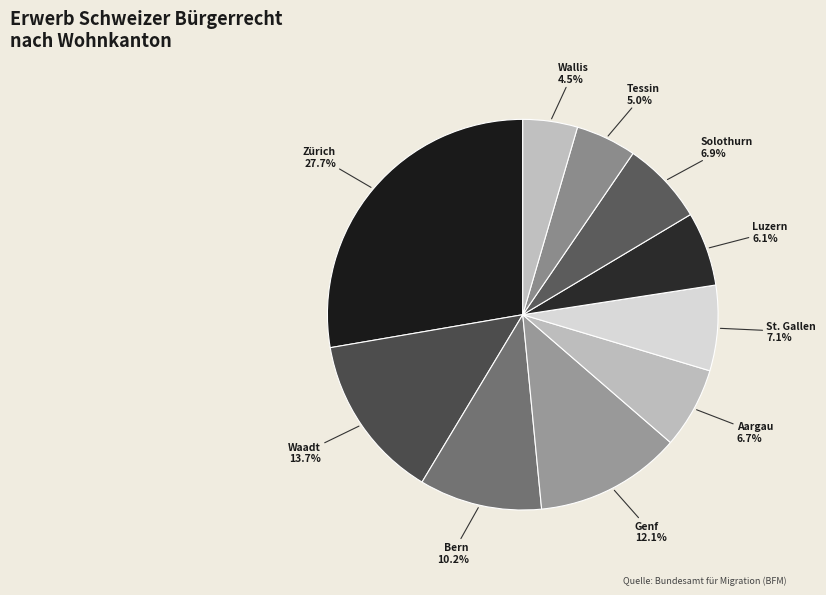

Is there a majority slice in this chart?

No